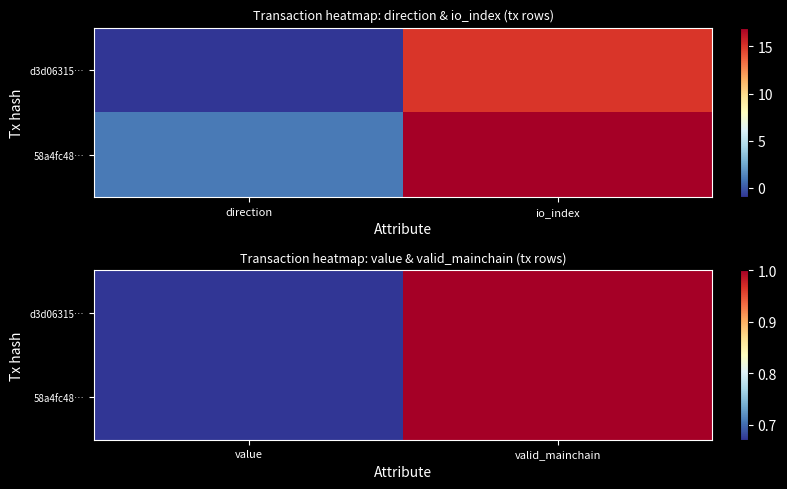

Which series changed the most between value and valid_mainchain?

d3d06315…